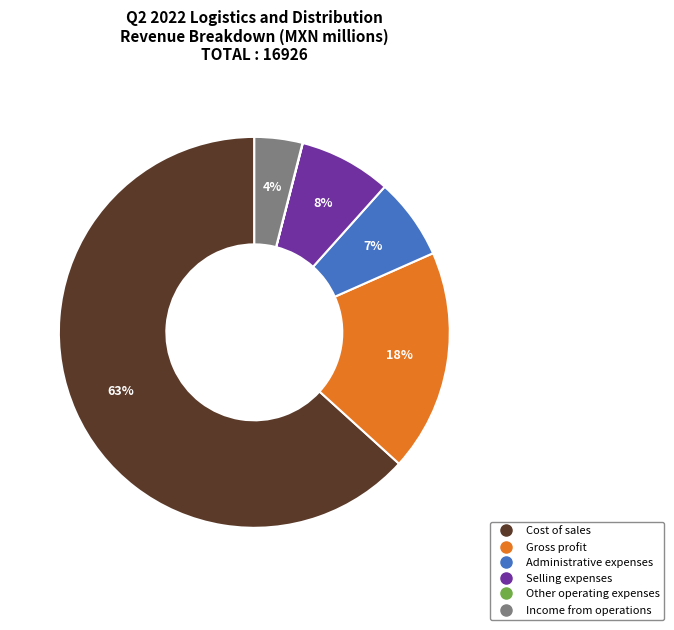

True or false: Income from operations accounts for 4% of the total.

True